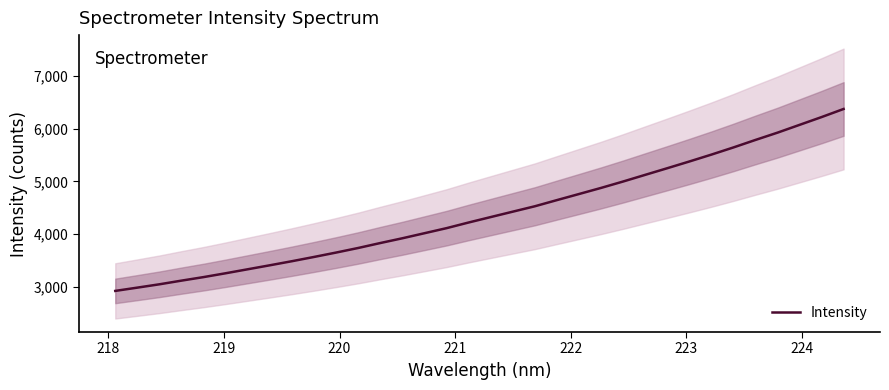

What is the minimum value for Intensity?

2917.1